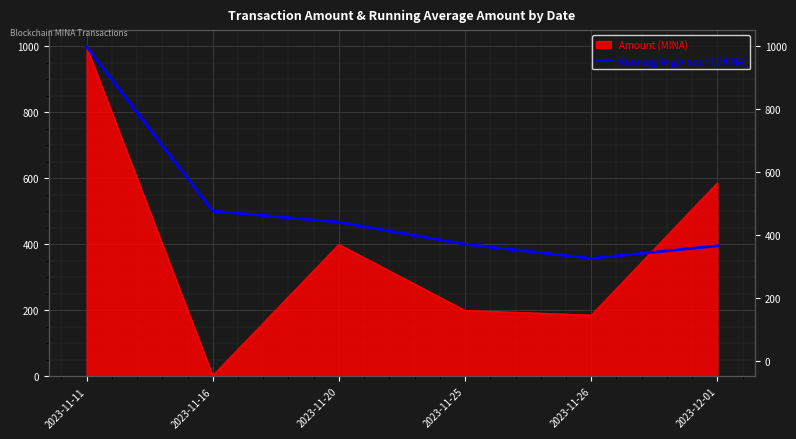

How many lines are shown in the chart?

1